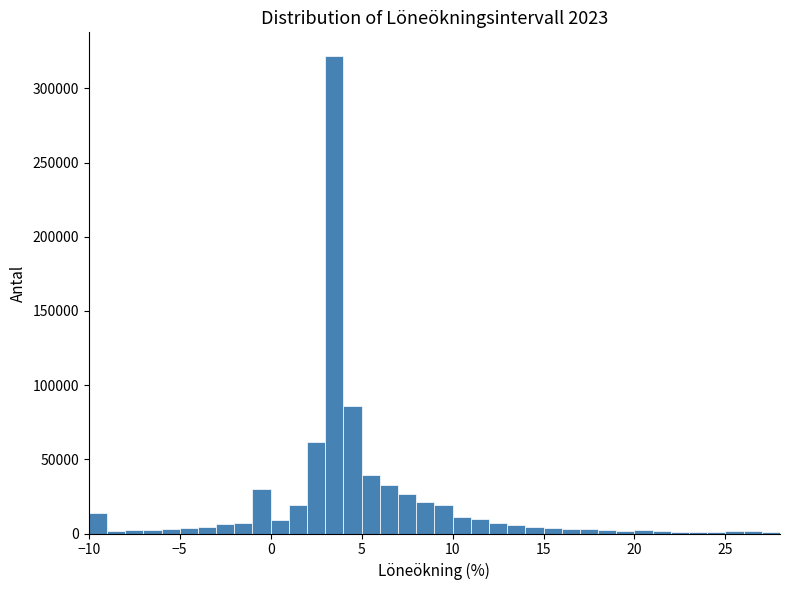

Around what value on the x-axis is the tallest bar? Give the approximate position of its centre, as read against the axis.

3.5